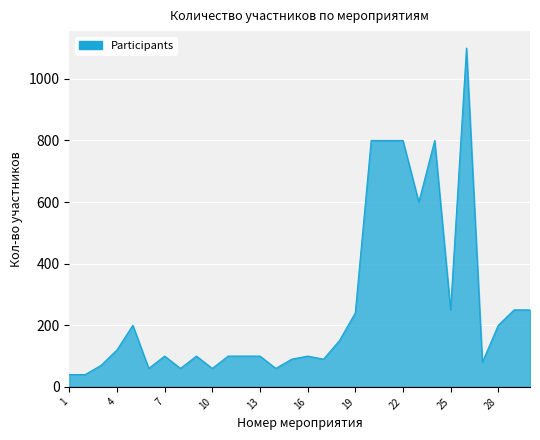

What is the minimum value shown in the chart?

40